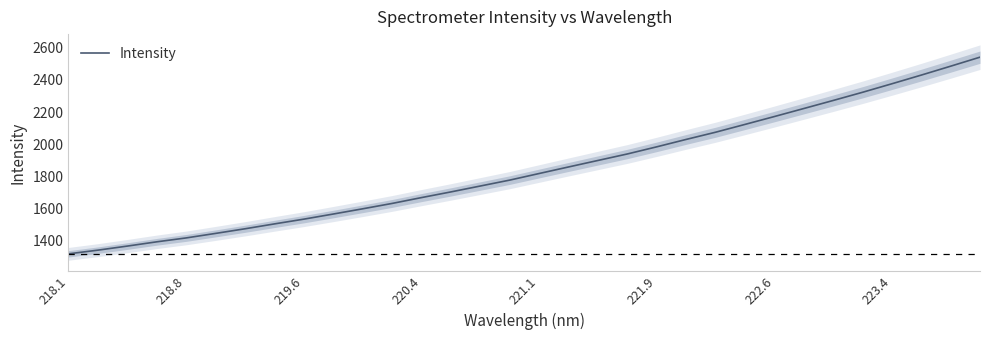

Is this an area chart (filled region under the line)?

No